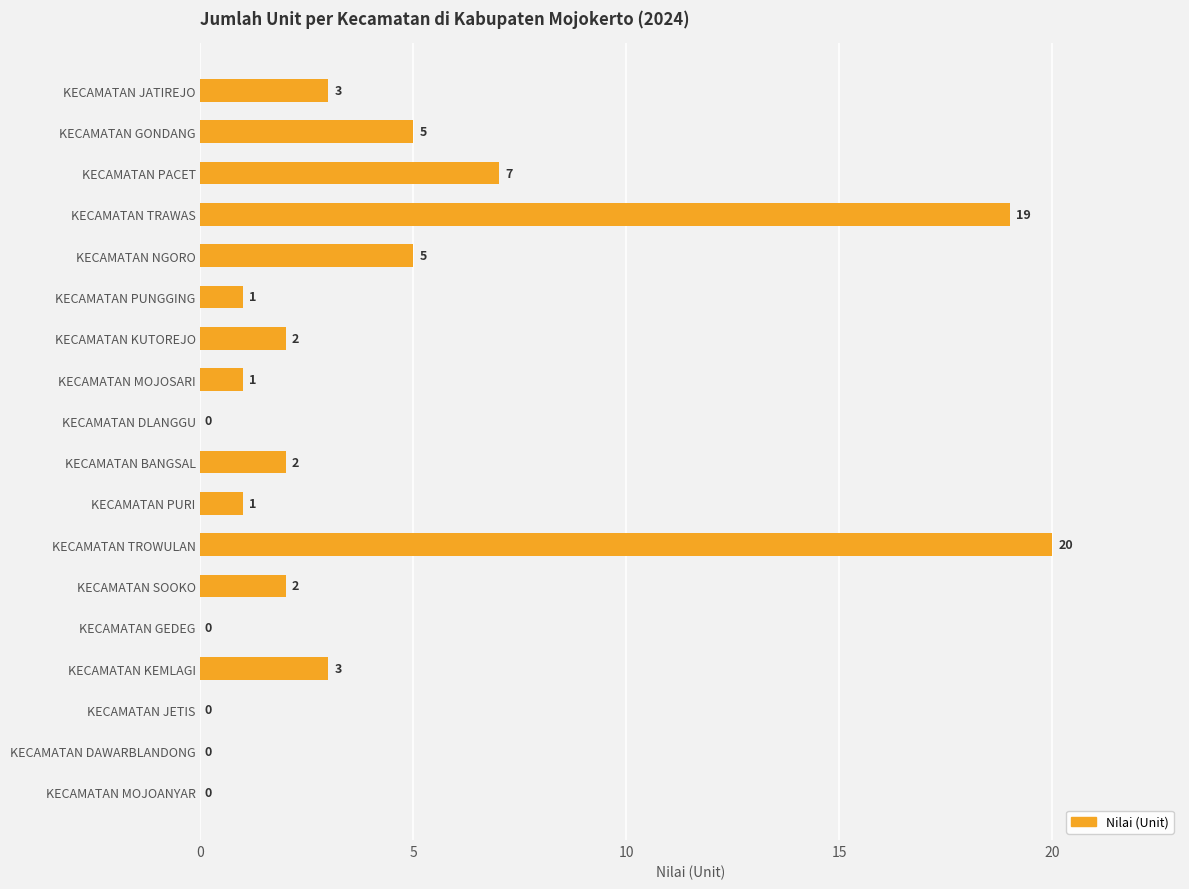

Are the bars horizontal?

Yes